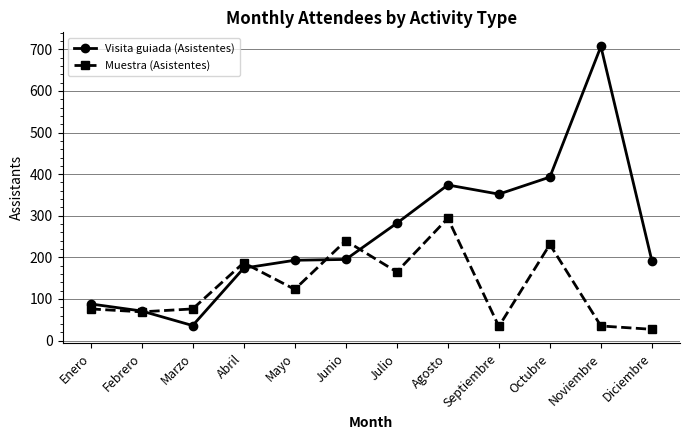

At which category is the sum across all series the highest?

Noviembre